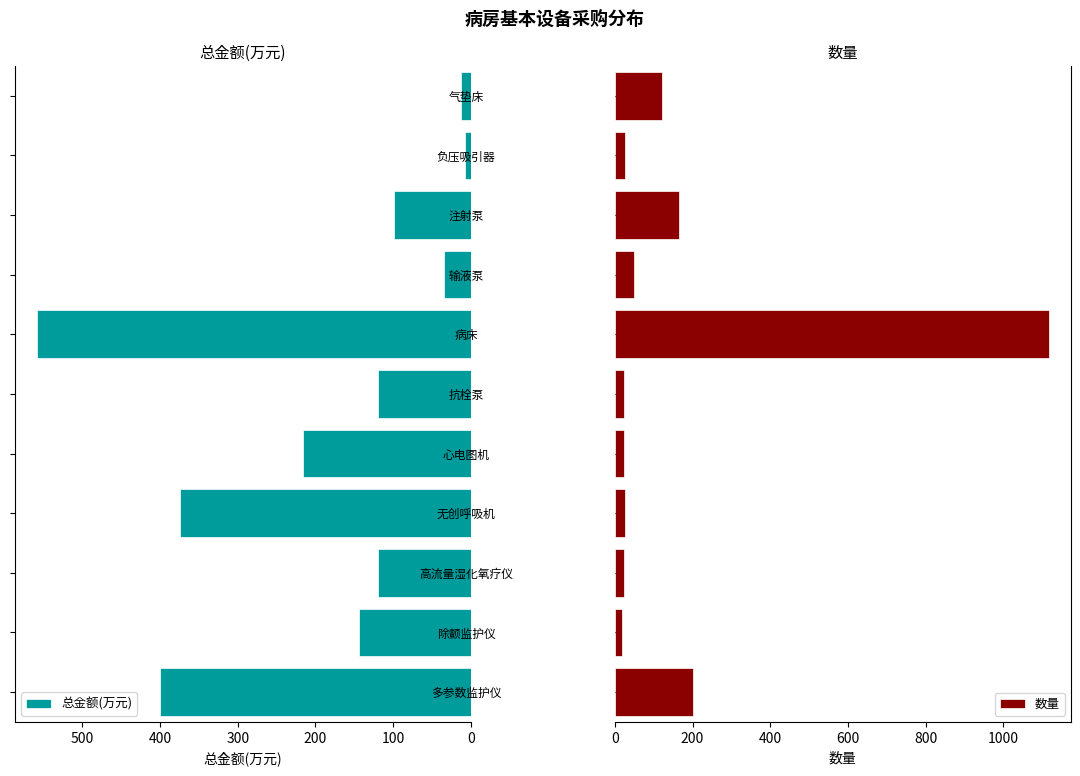

What is the lowest value of the 数量 series?

18